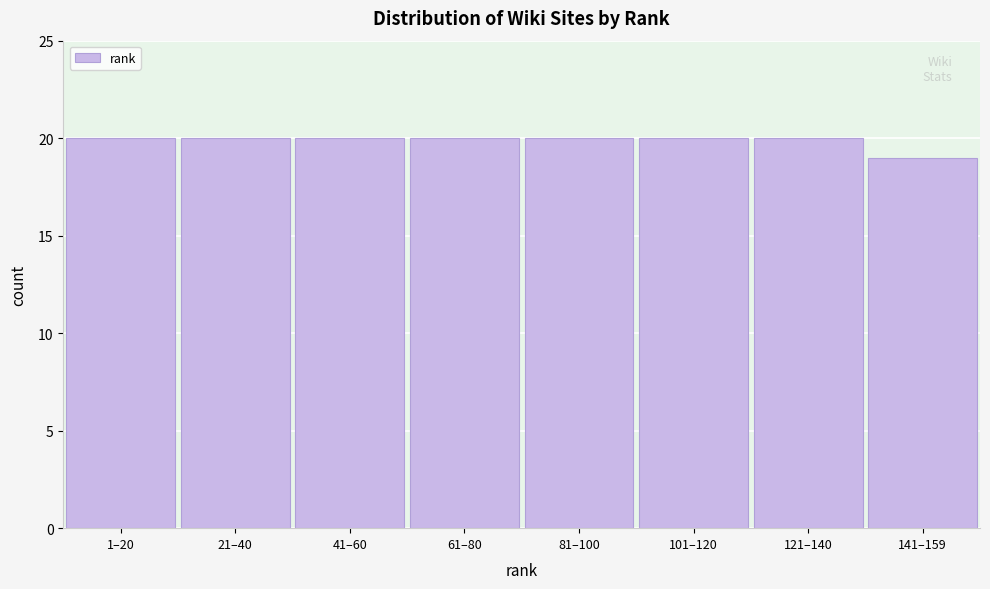

Reading right to left, transcribe all the data shown in this chart.

19	20	20	20	20	20	20	20